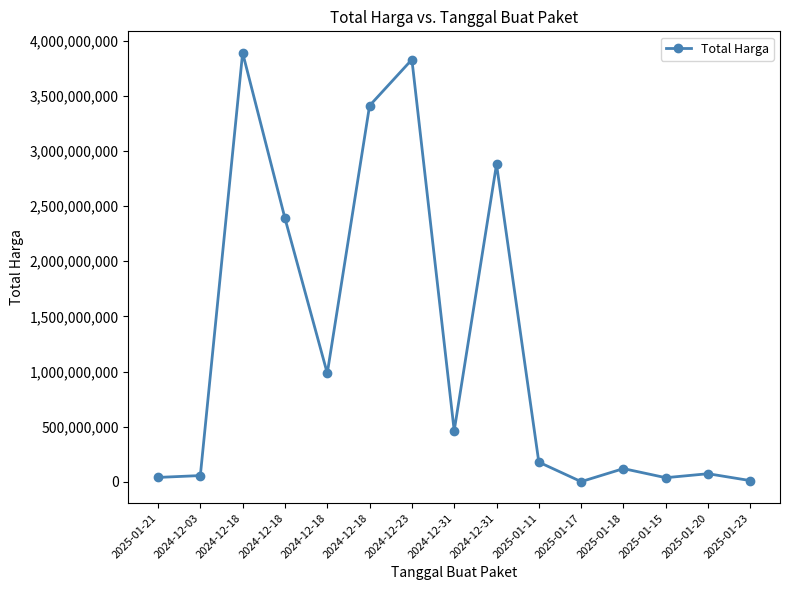

List the labels in order of value, smallest first.

2025-01-17, 2025-01-23, 2025-01-15, 2025-01-21, 2024-12-03, 2025-01-20, 2025-01-18, 2025-01-11, 2024-12-31, 2024-12-18, 2024-12-18, 2024-12-31, 2024-12-18, 2024-12-23, 2024-12-18